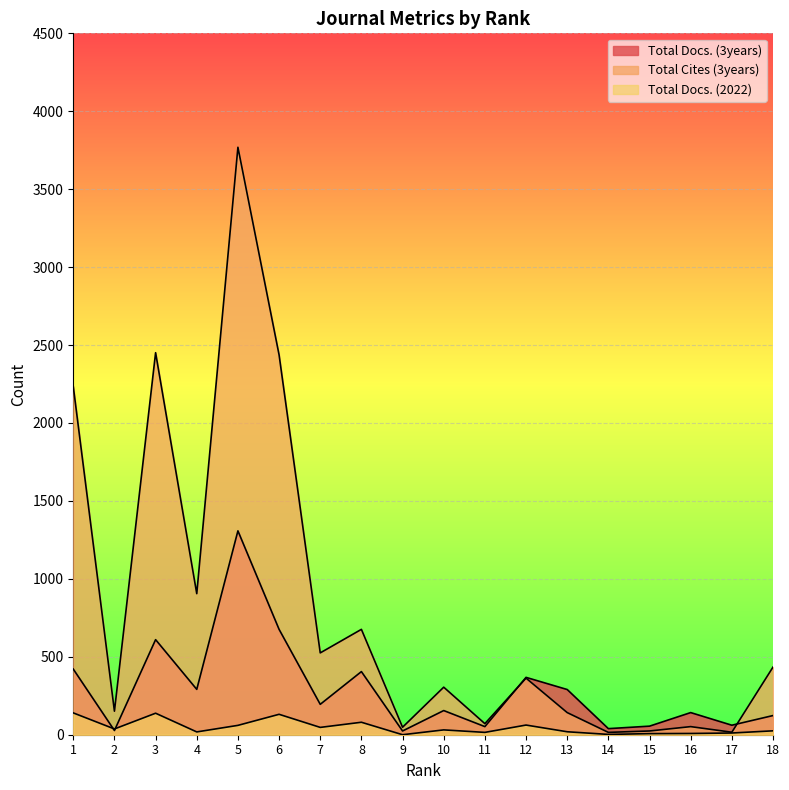

Which series has the largest total across all categories?

Total Cites (3years)